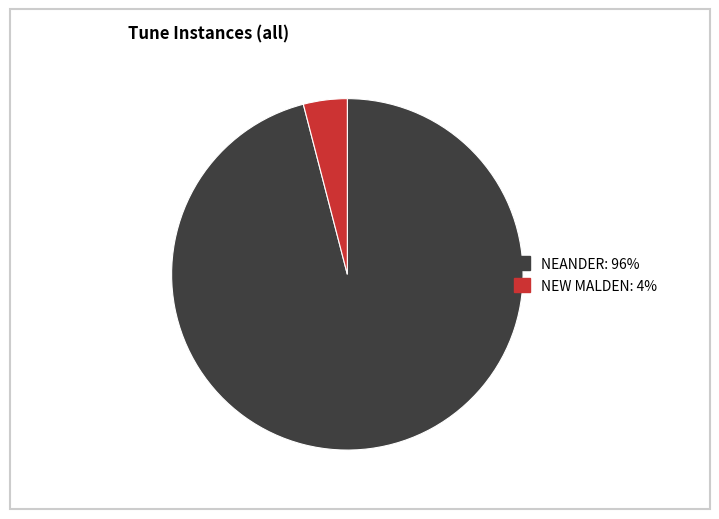

Which category has the biggest portion of the pie?

NEANDER